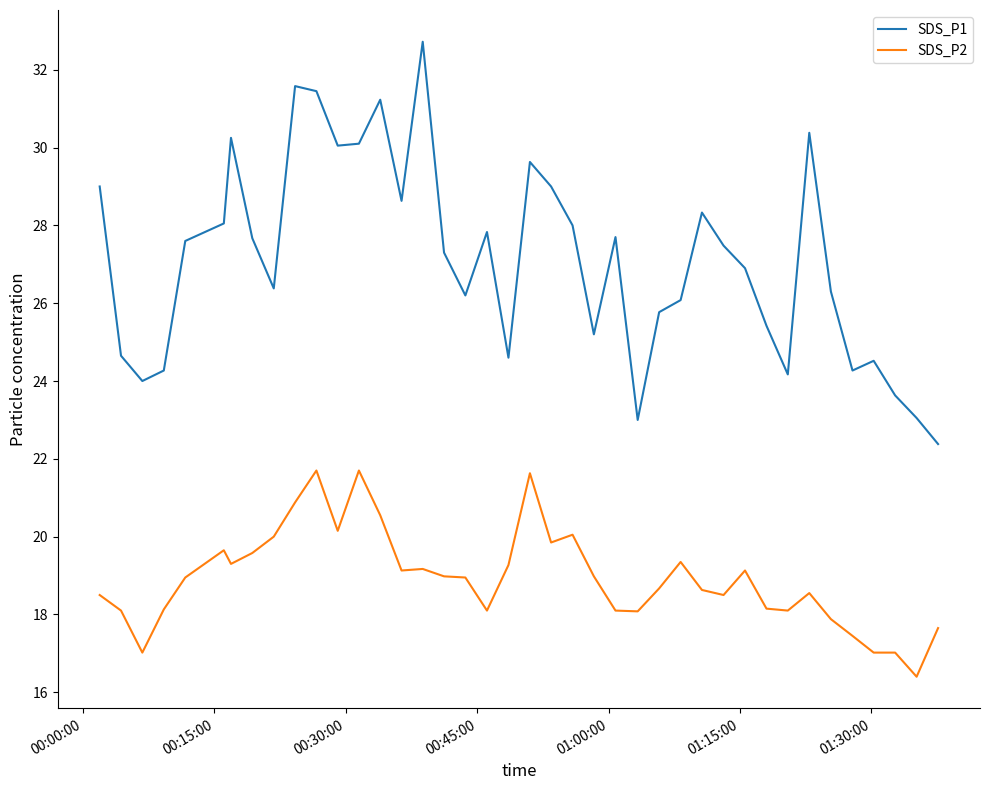

What is the difference between the maximum and minimum values in the SDS_P2 series?

5.3